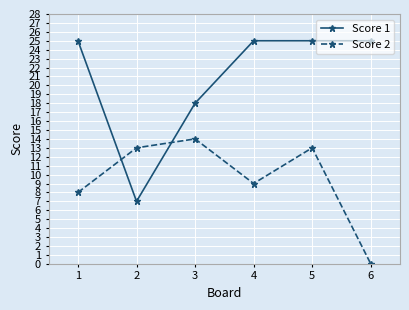

Which series has the largest range (max minus min)?

Score 1